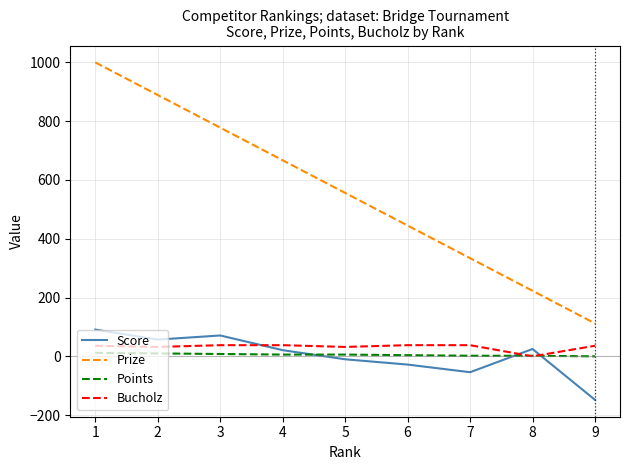

What is the greatest value displayed?

1000